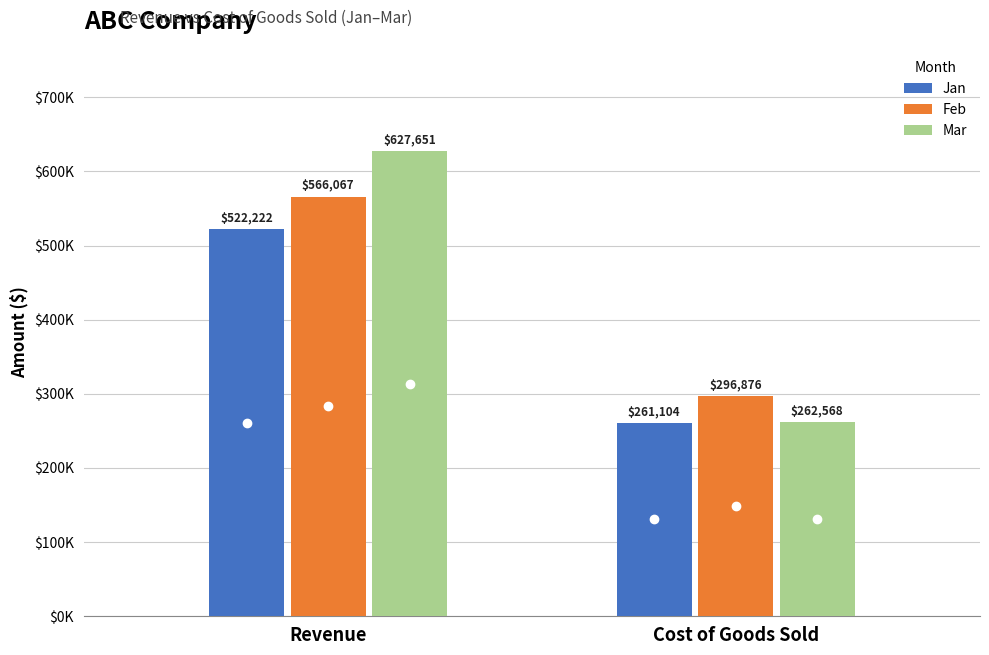

What is the value of the Jan bar at the 1st from the left?

522222